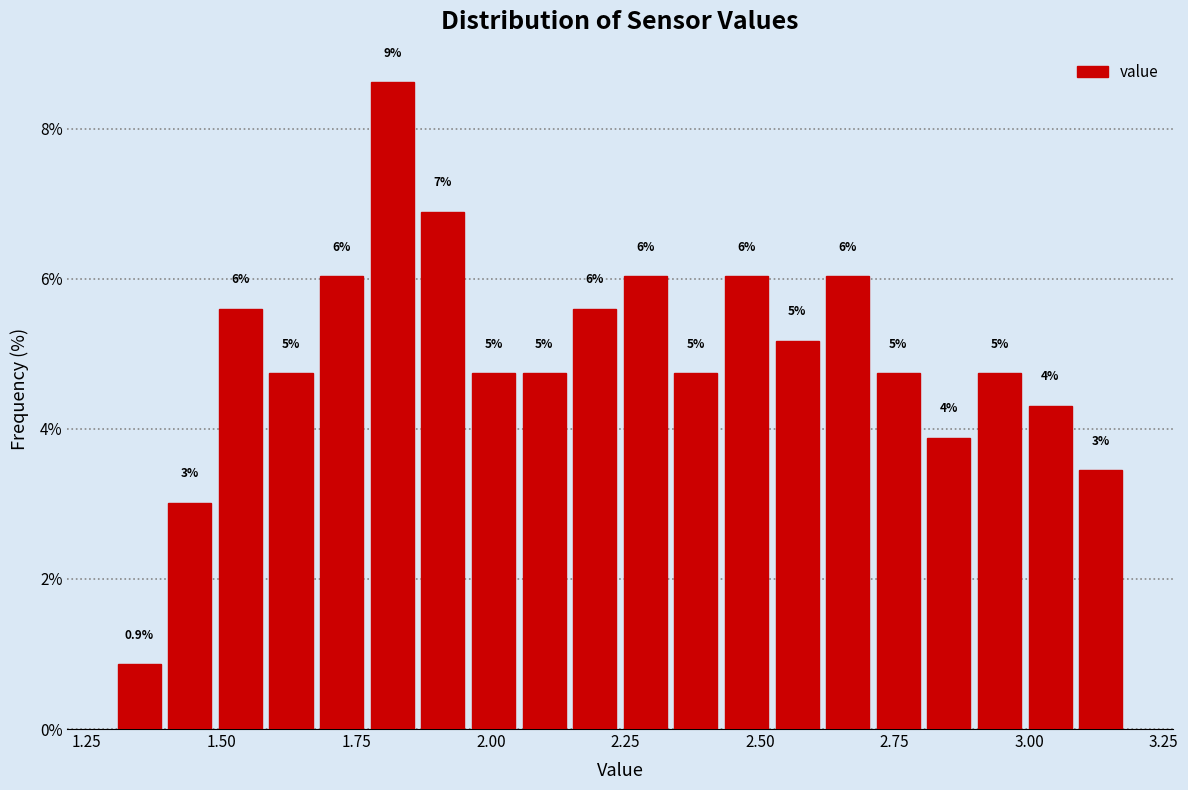

Read against the x-axis, roughly where is the centre of the tallest bar?

1.80